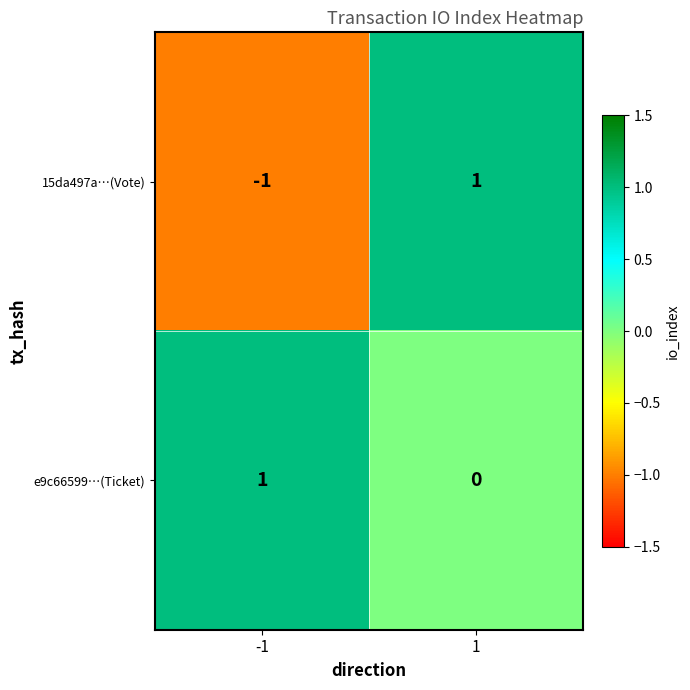

How many distinct data groups are displayed?

2